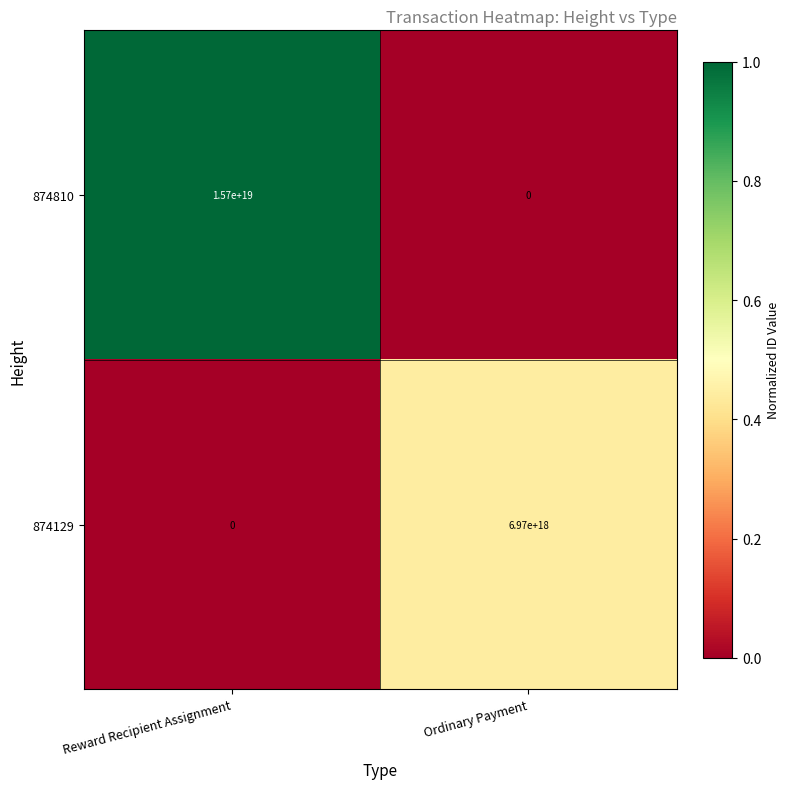

The 874129 series shows 6970000000000000000 at Ordinary Payment. True or false?

True